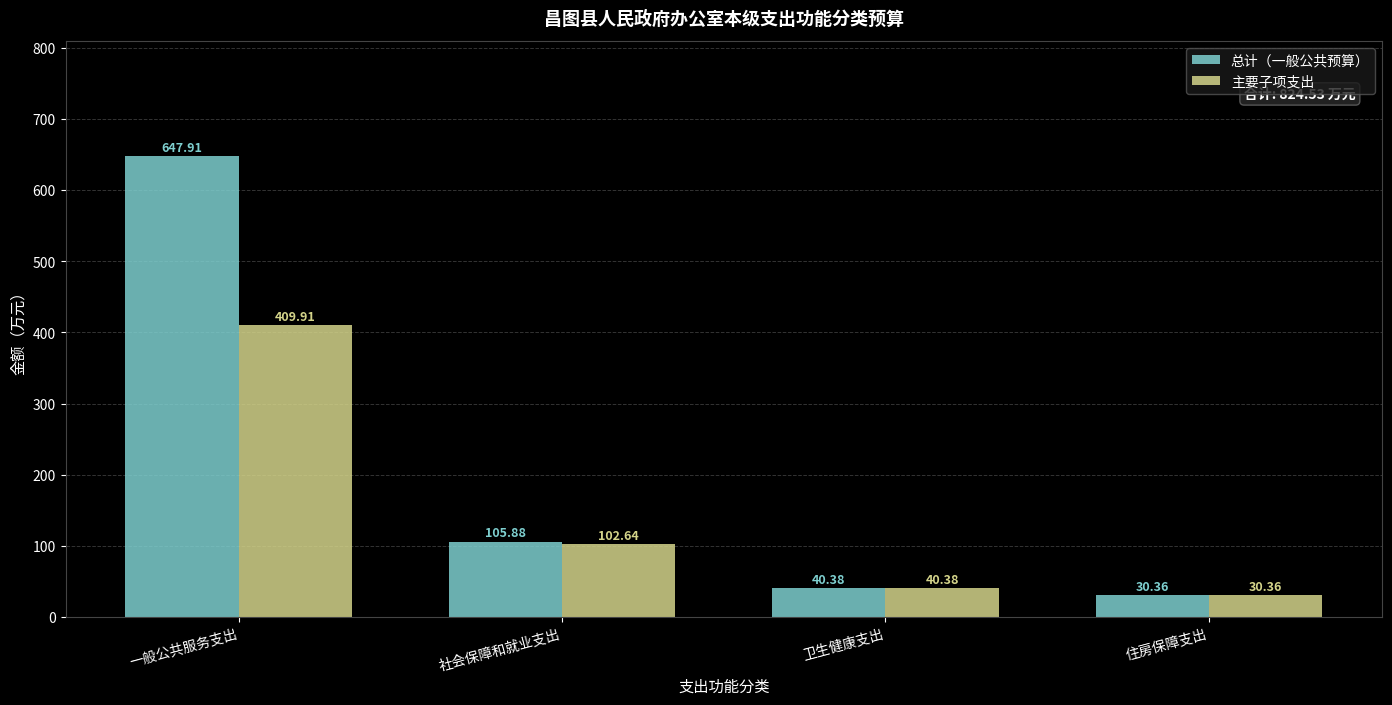

What is the sum of all 总计（一般公共预算） values?

824.5